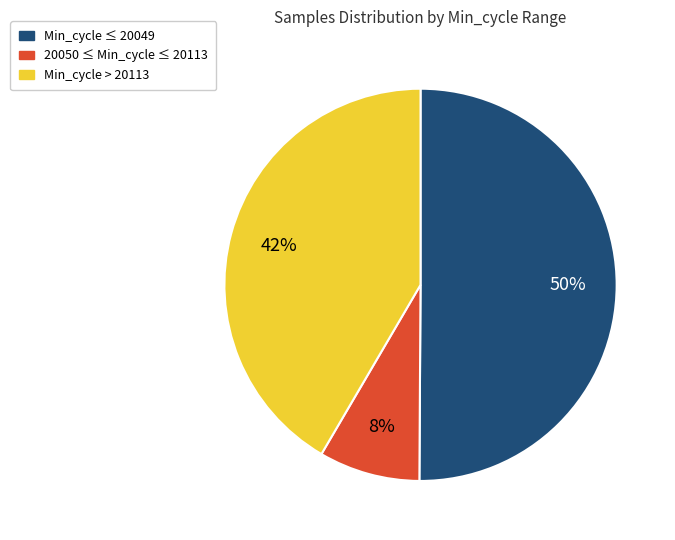

To the nearest percent, what is the average slice percentage?

33%